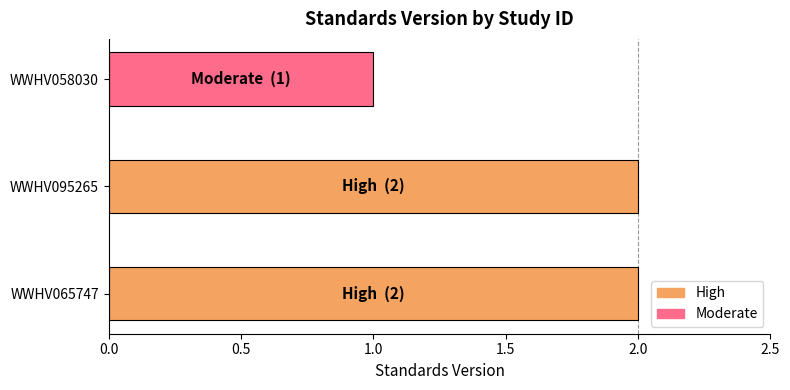

Count the values in the range 1 to 2.

3